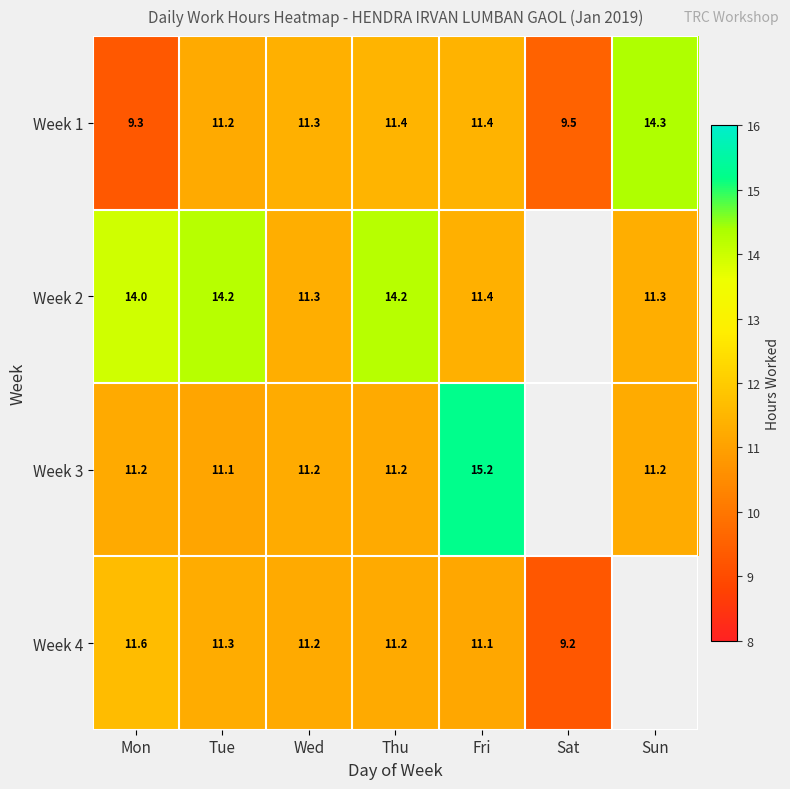

True or false: Week 1 has a value of 11.4 at Fri.

True